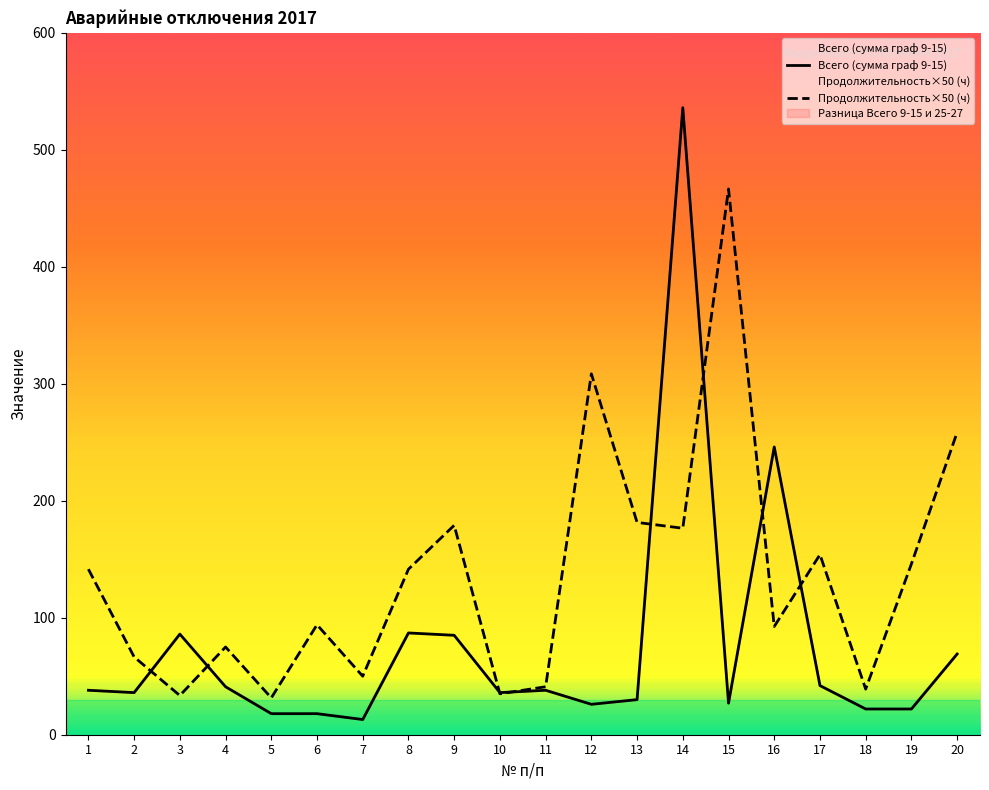

The Всего (сумма граф 9-15) series shows 31.3 at 19. True or false?

False